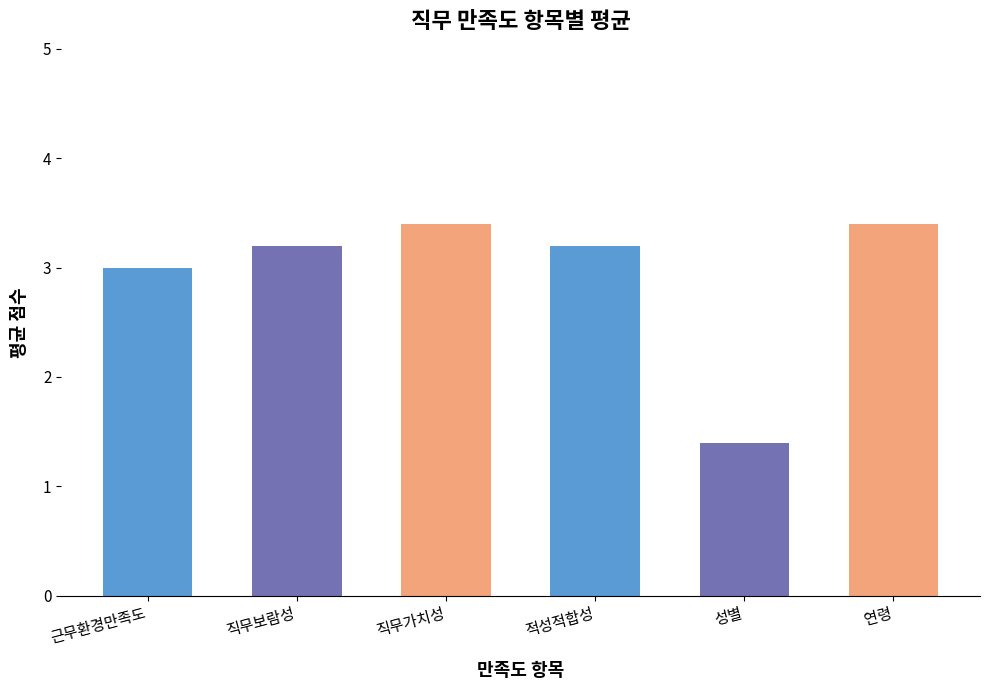

At which label is the value closest to 2?

성별